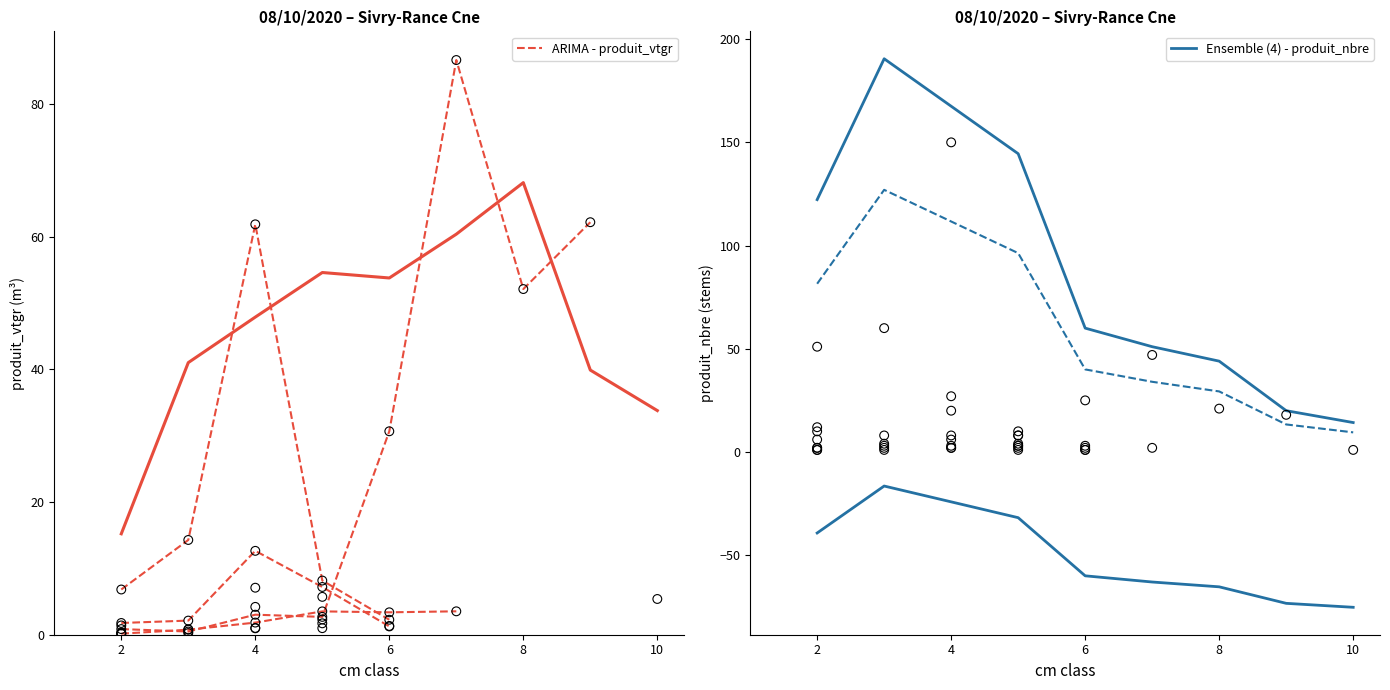

At which category is the sum across all series the highest?

4